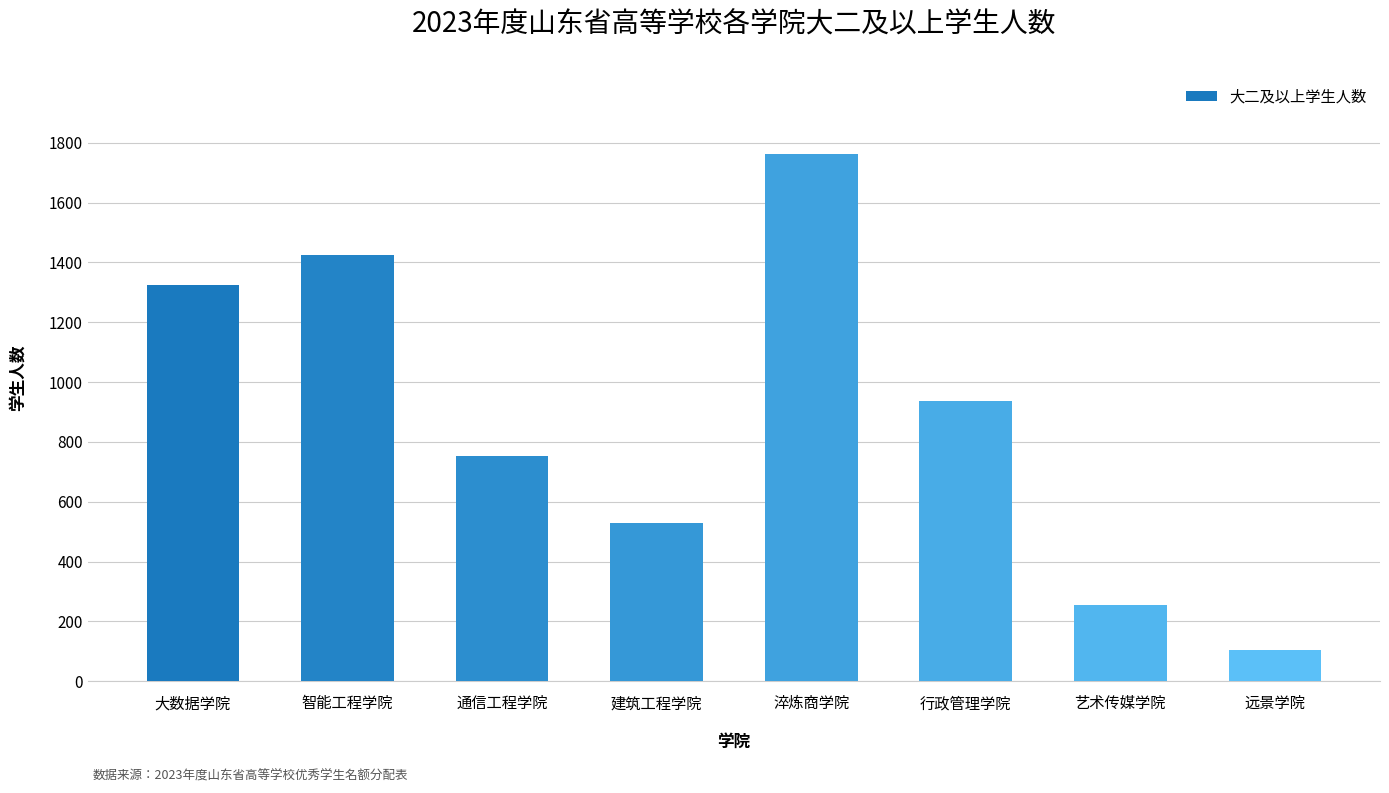

What is the value of the 4th bar from the left?

529